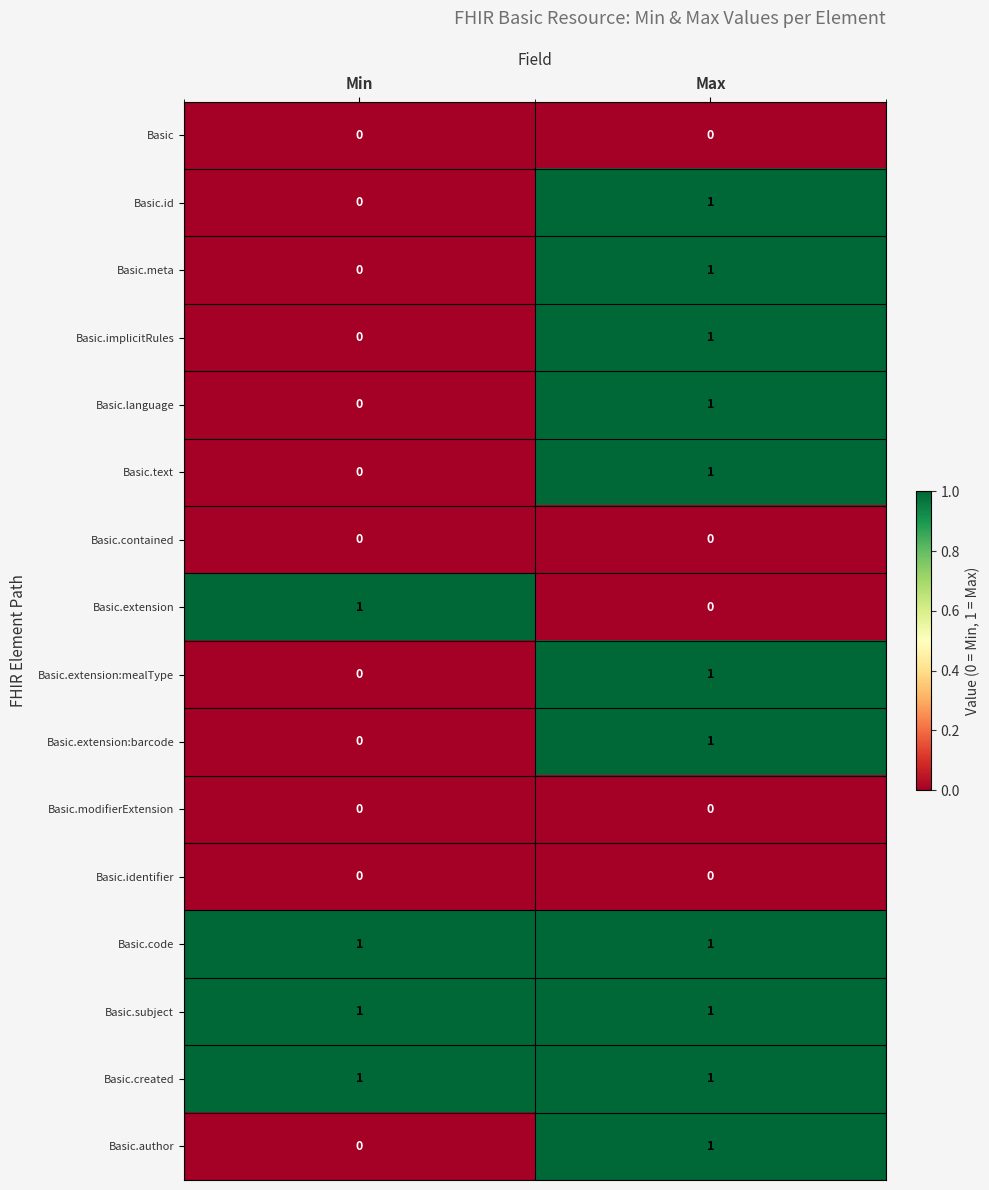

What is the total value across all series at Max?

11